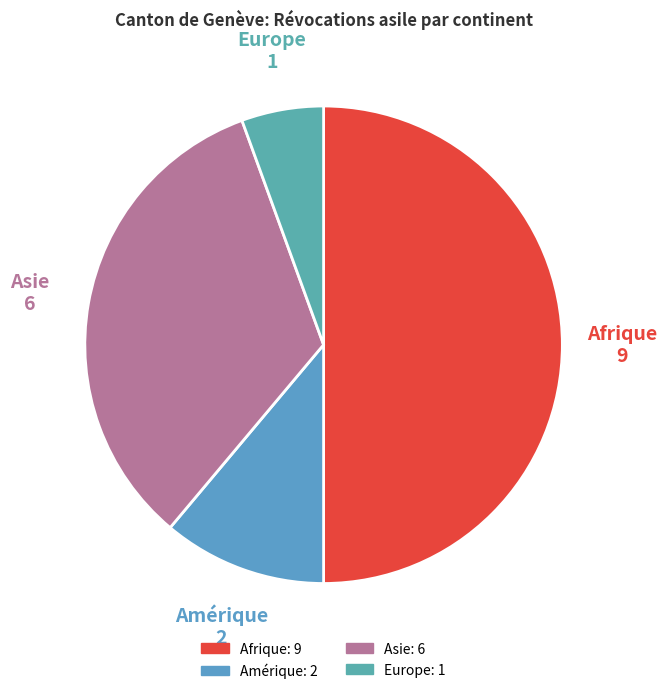

Between Amérique and Asie, which is larger?

Asie